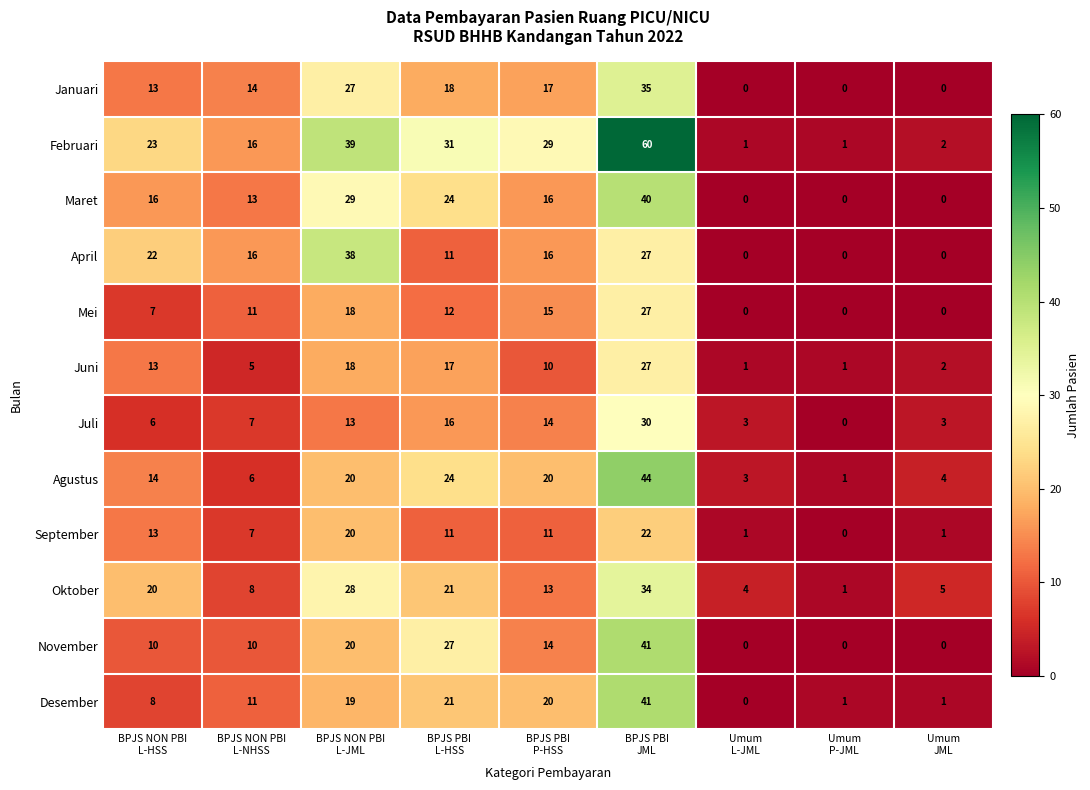

Which series changed the most between BPJS NON PBI
L-HSS and BPJS PBI
L-HSS?

November